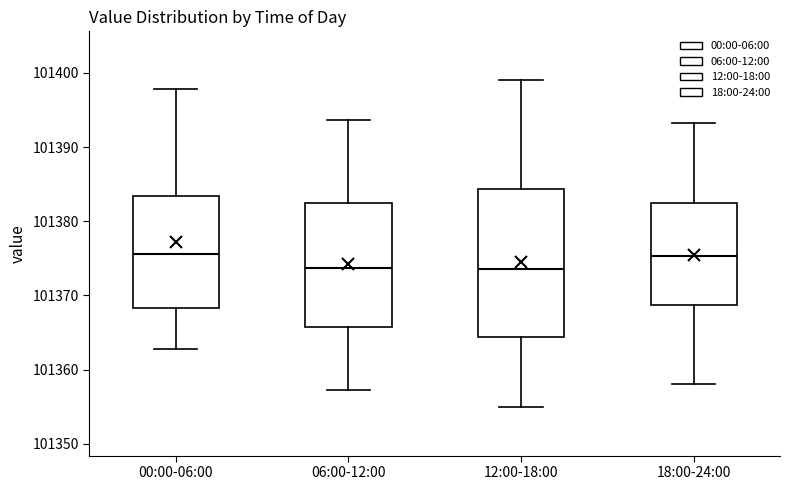

Reading left to right, read every box against the y-axis: the position of its median line, the range the box covers, and the ends of its whiskers. The values are not printed on the chart, so give them approximately, as read against the axis.

00:00-06:00: median 101376, box 101368 to 101383, whiskers 101363 to 101398
06:00-12:00: median 101374, box 101366 to 101382, whiskers 101357 to 101394
12:00-18:00: median 101374, box 101364 to 101384, whiskers 101355 to 101399
18:00-24:00: median 101375, box 101369 to 101382, whiskers 101358 to 101393